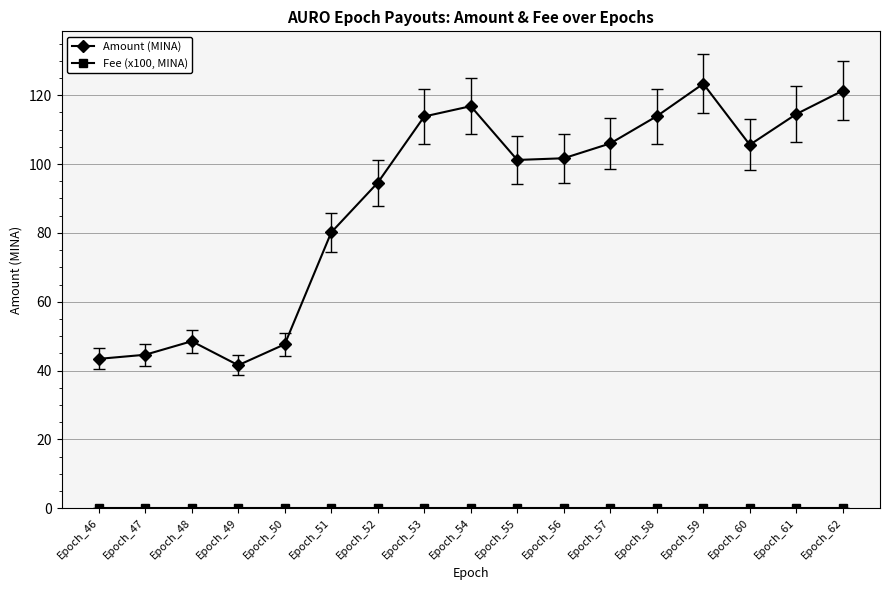

What is the average value of the Amount (MINA) series?

89.3